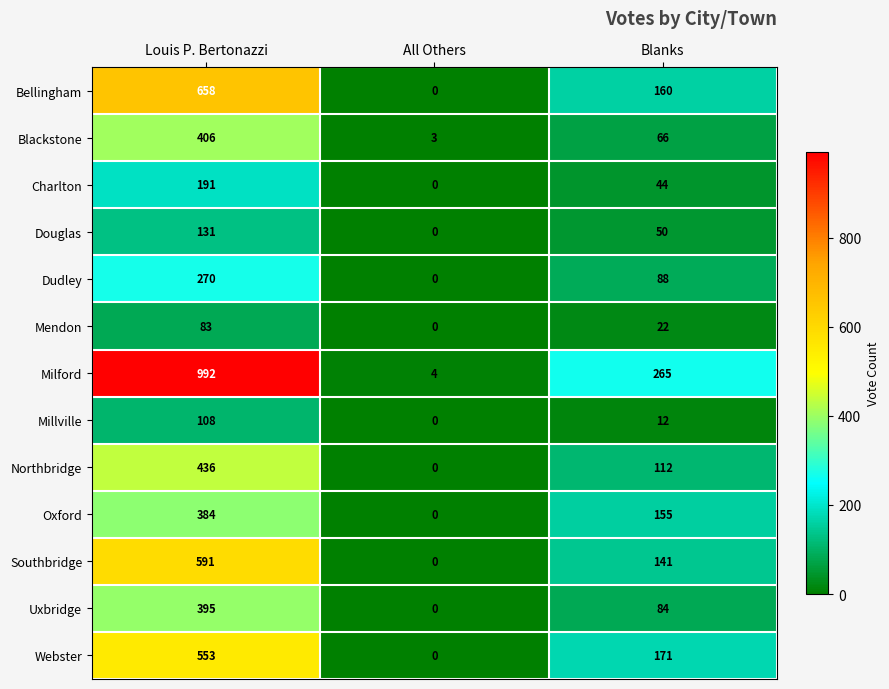

How many series are shown in this chart?

13